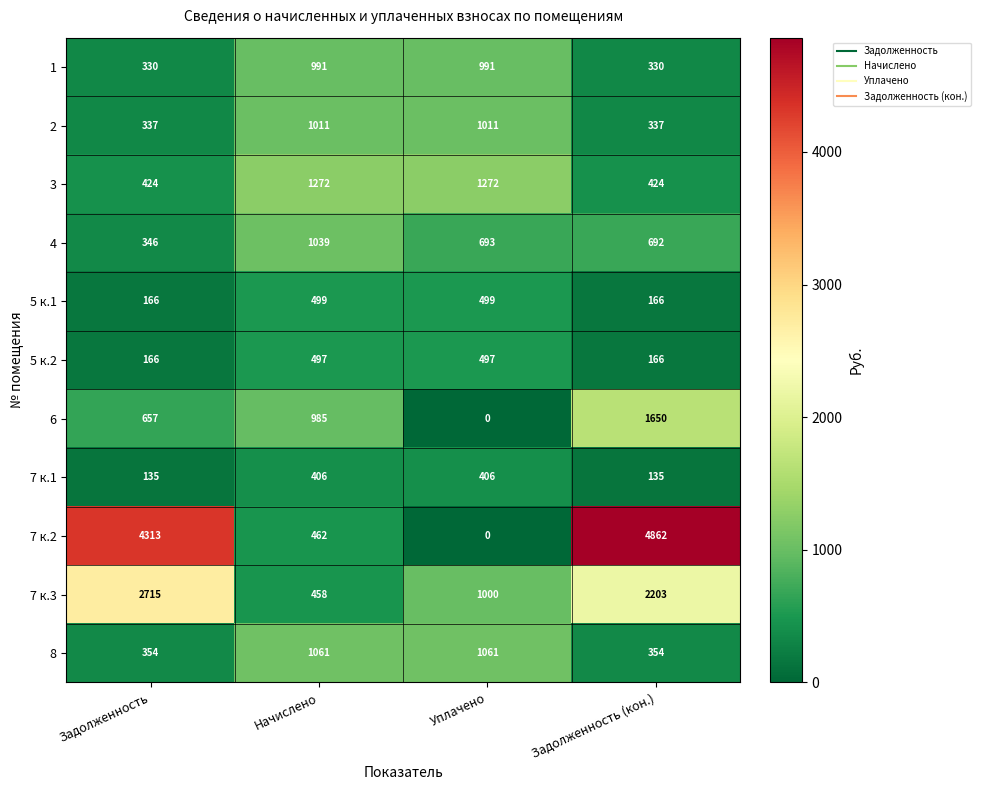

What is the difference between the maximum and second lowest values in the 8 series?

707